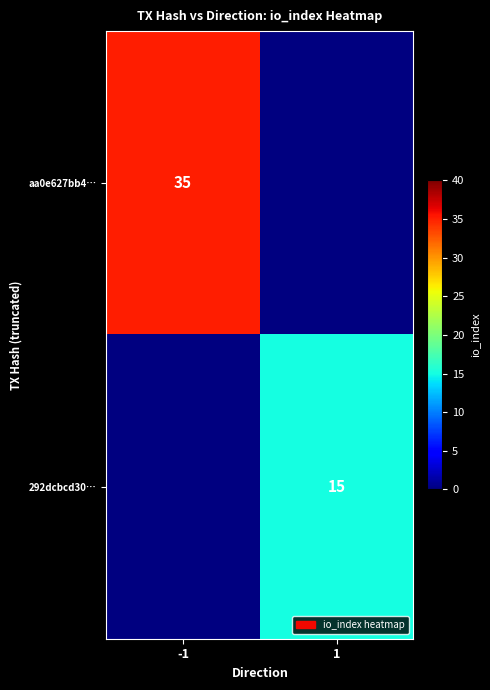

True or false: 292dcbcd30… has a value of 8 at 1.

False